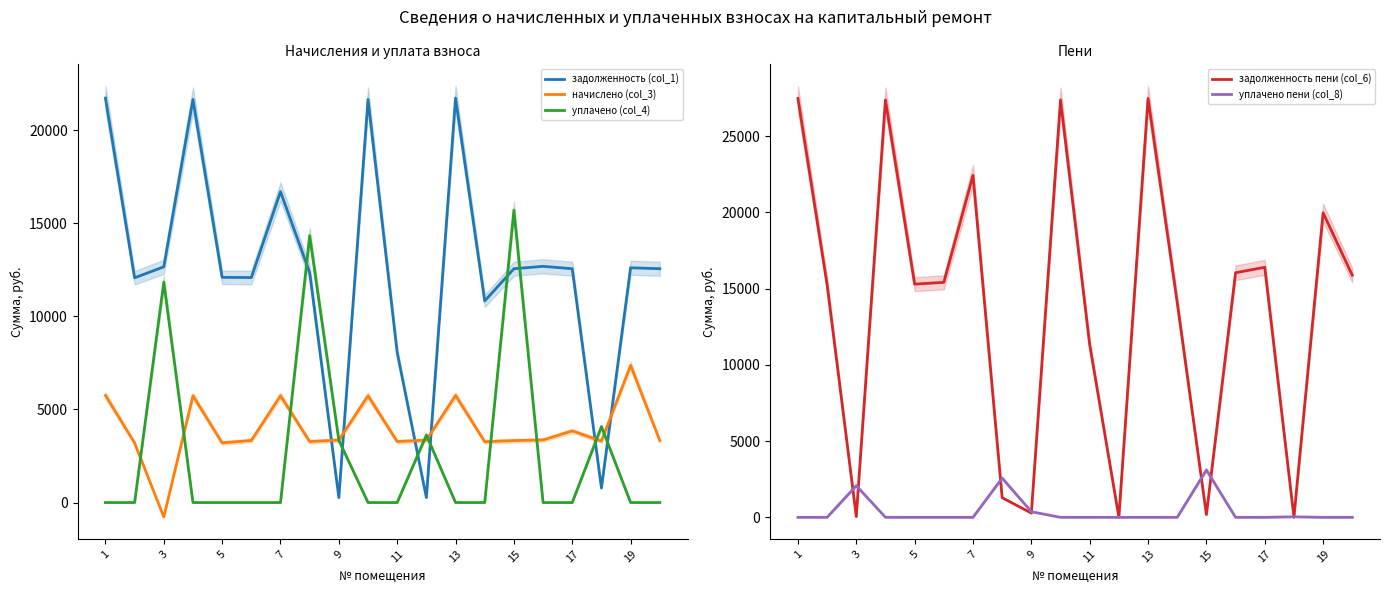

List the series in order of their peak value, lowest first.

уплачено пени (col_8), начислено (col_3), уплачено (col_4), задолженность (col_1), задолженность пени (col_6)